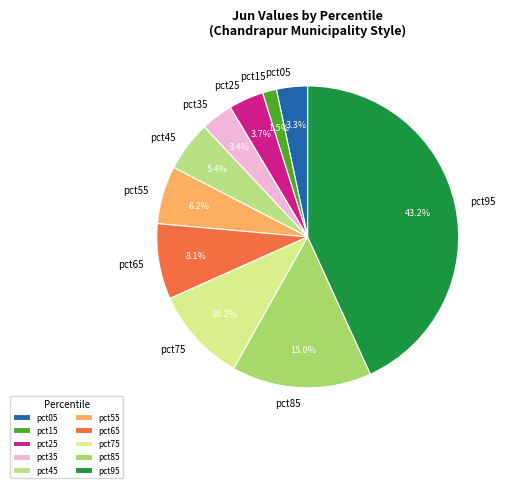

What percentage is the pct25 slice, to the nearest percent?

4%